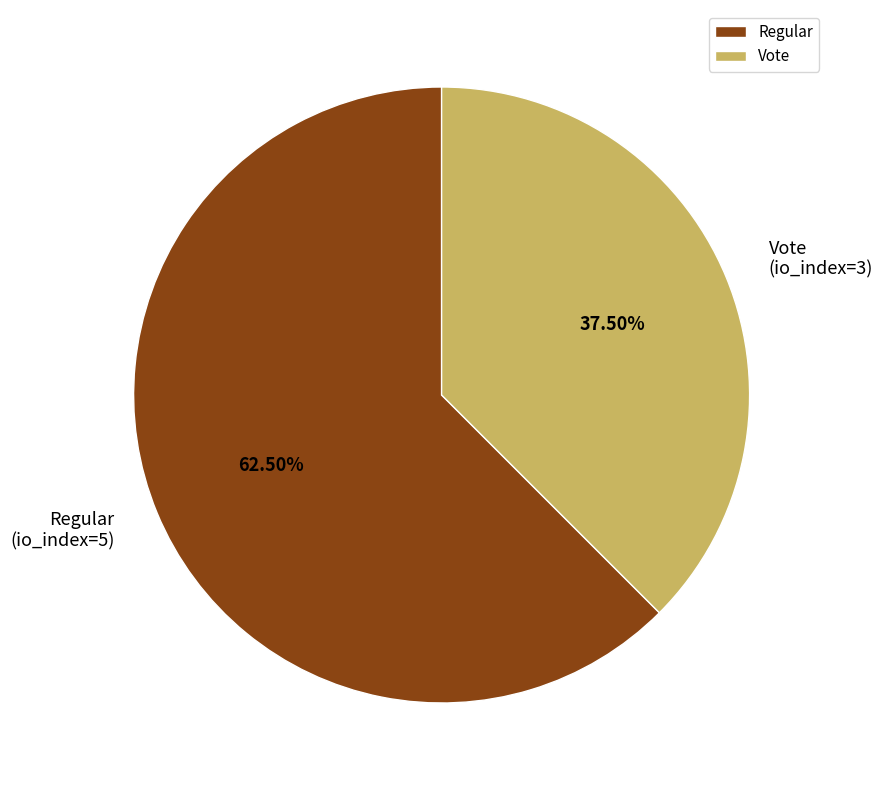

Which category has the smallest portion of the pie?

Vote